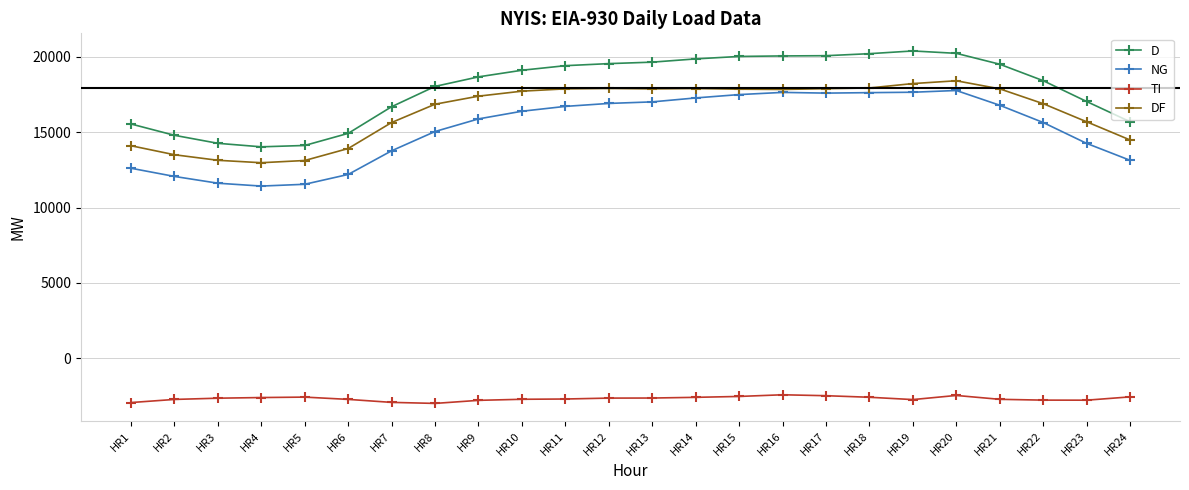

True or false: NG and TI cross at least once.

False